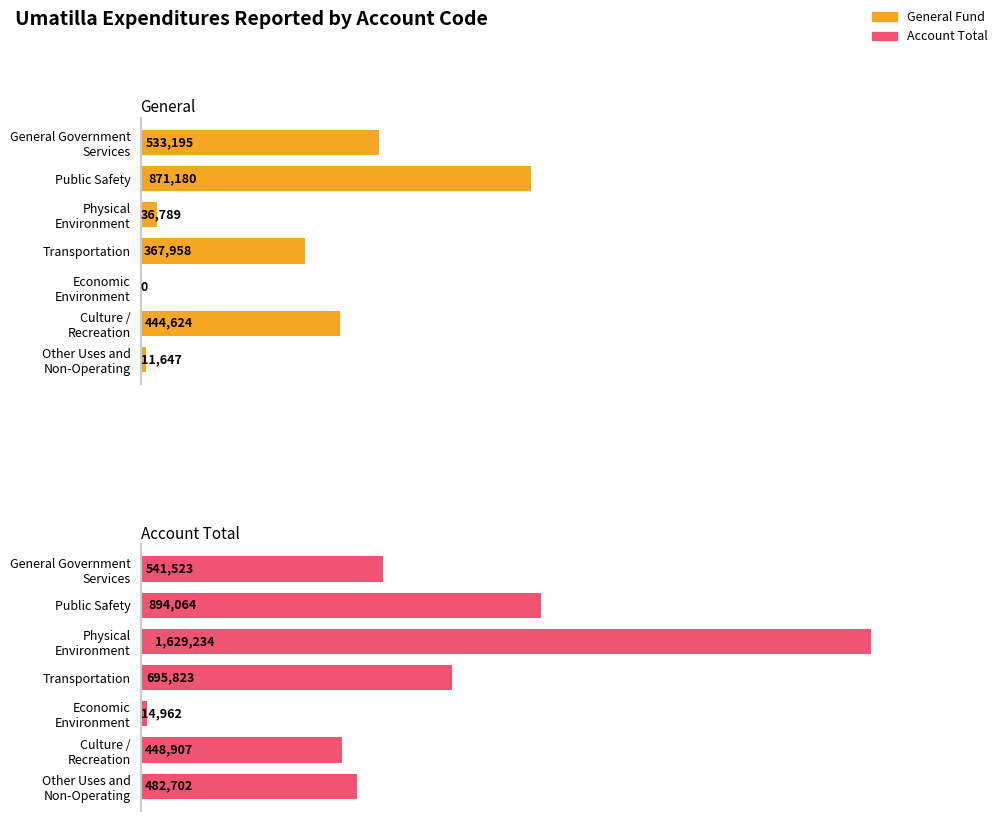

Between General Government Services and Economic Environment, which series saw the biggest shift?

General